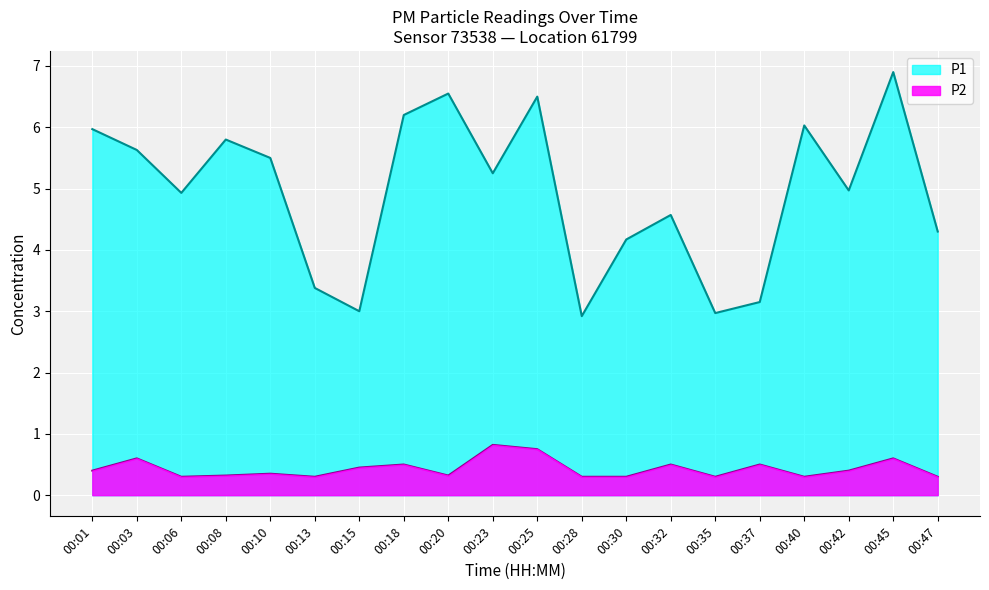

What is the lowest value of the P2 series?

0.3